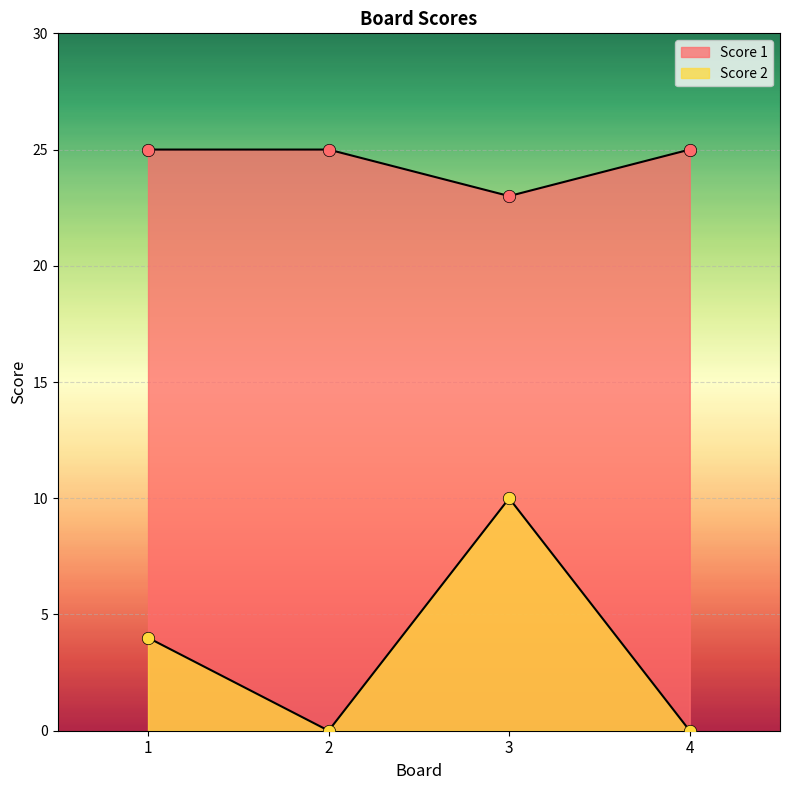

At how many categories does at least one series exceed 1?

4